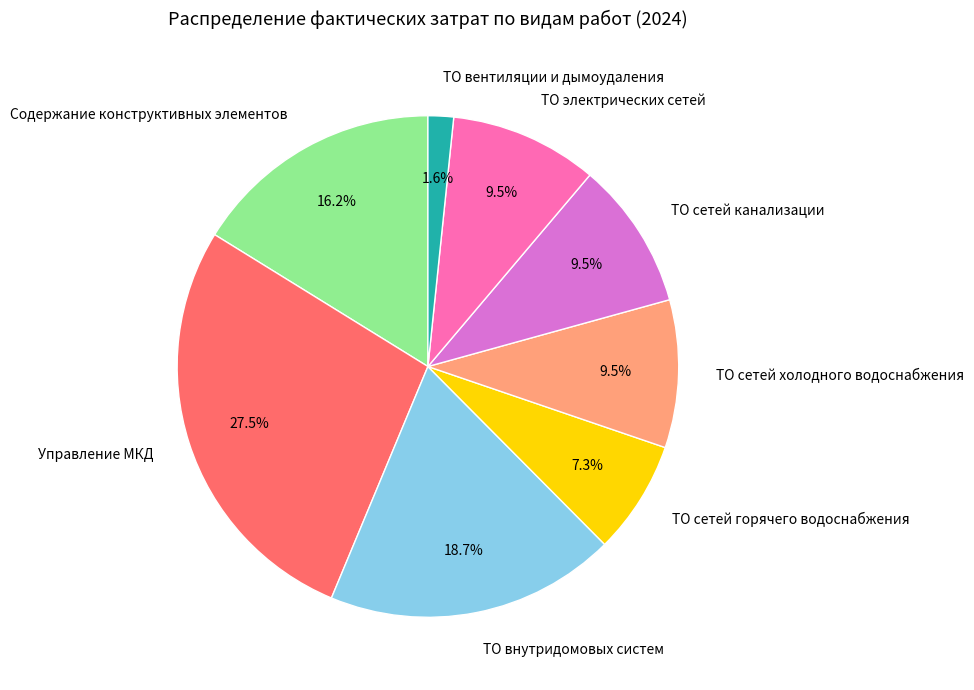

Is there any slice that represents more than half of the pie?

No